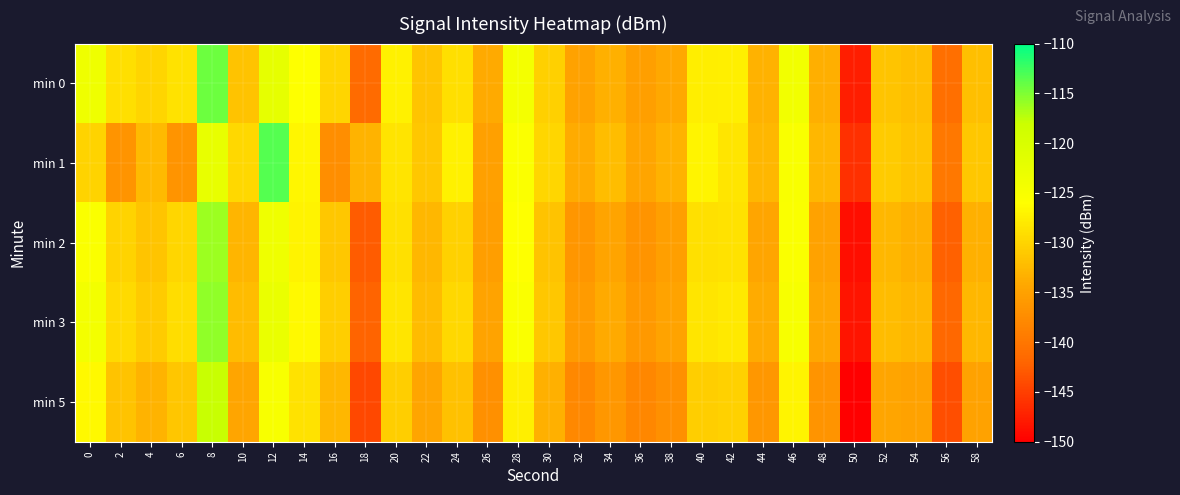

Reading left to right, extract all data points from this chart.

min 0: 0=-123.5	2=-129.0	4=-130.0	6=-128.7	8=-114.3	10=-131.6	12=-122.1	14=-125.8	16=-129.9	18=-141.3	20=-127.2	22=-131.5	24=-129.0	26=-134.0	28=-124.3	30=-130.5	32=-134.9	34=-133.3	36=-135.2	38=-134.1	40=-127.6	42=-127.5	44=-133.2	46=-124.0	48=-133.5	50=-147.5	52=-131.5	54=-132.0	56=-140.9	58=-131.9
min 1: 0=-130.1	2=-136.5	4=-132.3	6=-136.5	8=-122.4	10=-129.6	12=-113.3	14=-126.8	16=-137.2	18=-133.1	20=-128.5	22=-131.2	24=-127.3	26=-135.1	28=-125.4	30=-129.7	32=-133.8	34=-132.1	36=-134.5	38=-133.2	40=-126.9	42=-128.3	44=-132.7	46=-125.1	48=-132.8	50=-146.2	52=-130.9	54=-131.5	56=-139.7	58=-131.1
min 2: 0=-125.3	2=-130.1	4=-131.5	6=-129.8	8=-116.2	10=-132.9	12=-123.5	14=-127.1	16=-131.2	18=-142.7	20=-128.9	22=-132.8	24=-130.2	26=-135.4	28=-125.8	30=-131.7	32=-136.3	34=-134.6	36=-136.5	38=-135.3	40=-128.9	42=-128.7	44=-134.5	46=-125.3	48=-134.9	50=-148.9	52=-132.8	54=-133.4	56=-142.2	58=-133.3
min 3: 0=-124.1	2=-129.5	4=-130.8	6=-129.1	8=-115.7	10=-132.3	12=-122.8	14=-126.5	16=-130.6	18=-142.1	20=-128.3	22=-132.2	24=-129.6	26=-134.8	28=-125.2	30=-131.1	32=-135.7	34=-134.0	36=-135.9	38=-134.7	40=-128.3	42=-128.1	44=-133.9	46=-124.7	48=-134.3	50=-148.3	52=-132.2	54=-132.8	56=-141.6	58=-132.7
min 5: 0=-126.5	2=-131.7	4=-133.1	6=-131.3	8=-117.9	10=-134.5	12=-125.0	14=-128.7	16=-132.8	18=-144.3	20=-130.5	22=-134.4	24=-131.8	26=-137.0	28=-127.4	30=-133.3	32=-137.9	34=-136.2	36=-138.1	38=-136.9	40=-130.5	42=-130.3	44=-136.1	46=-126.9	48=-136.5	50=-150.5	52=-134.4	54=-135.0	56=-143.8	58=-134.9